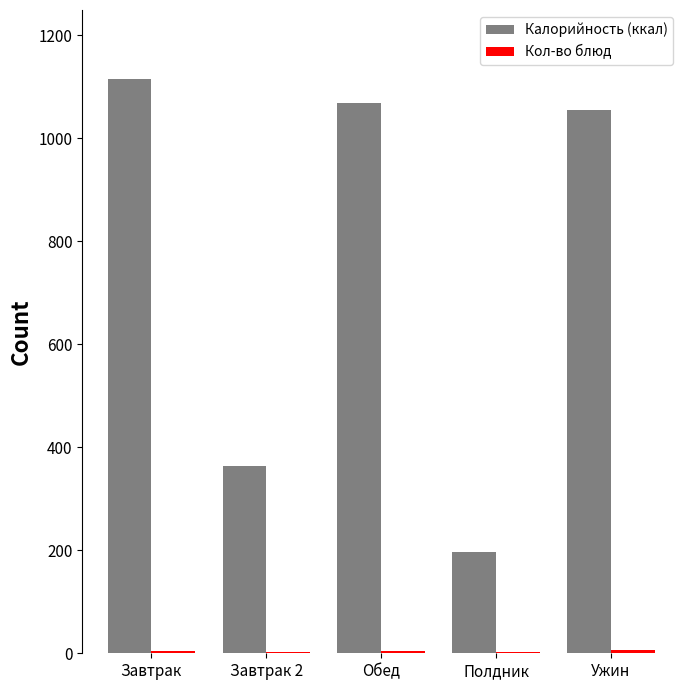

What is the sum of all Калорийность (ккал) values?

3800.2